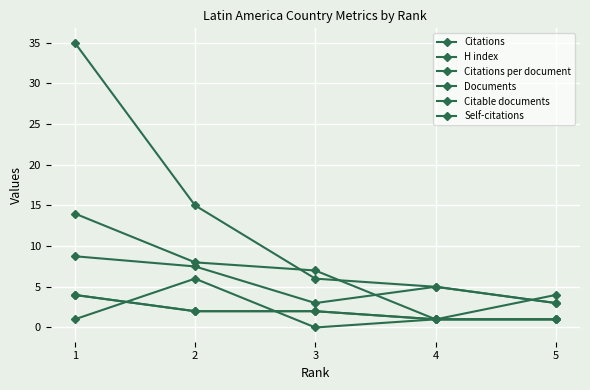

Is this an area chart (filled region under the line)?

No